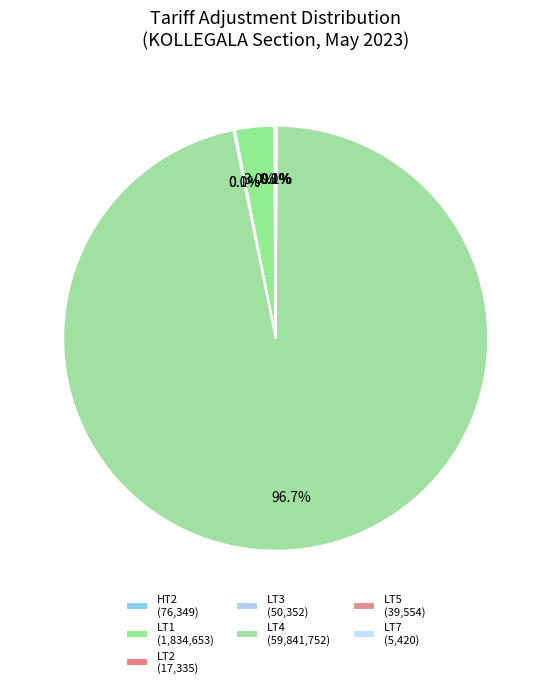

To the nearest percent, what is the difference between the LT3 and LT4 slice percentages?

97%